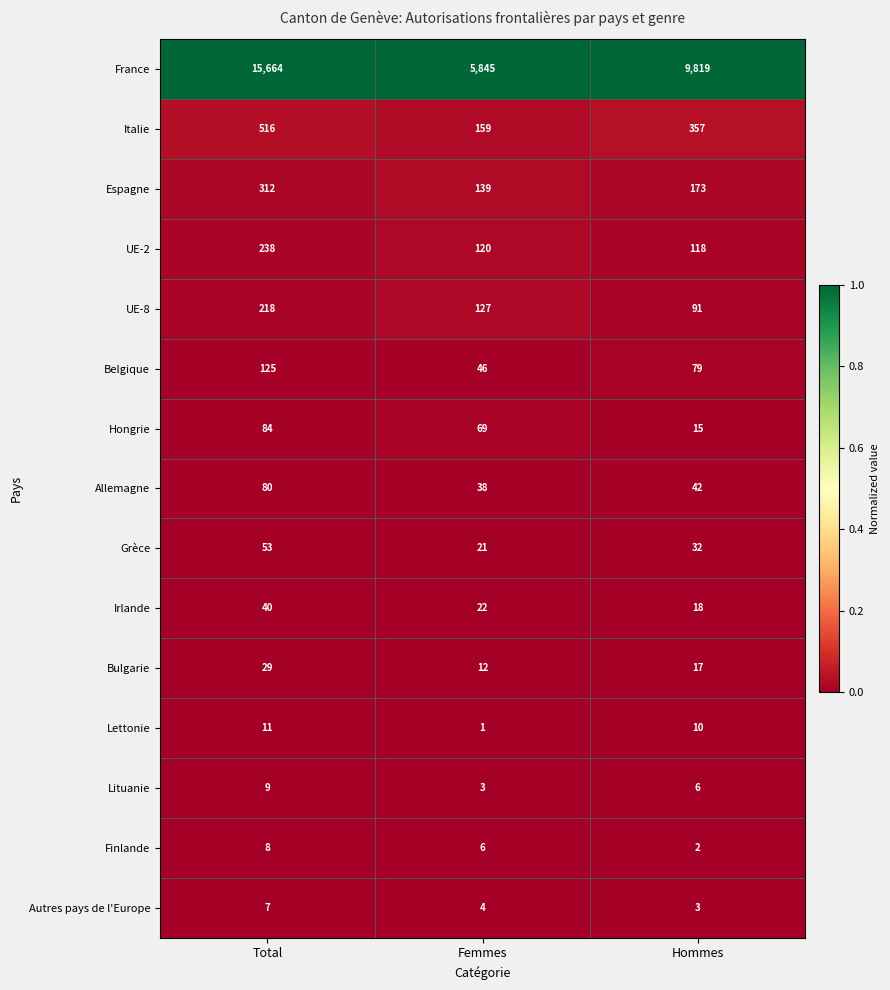

What is the difference between the highest and lowest values at Femmes?

5844